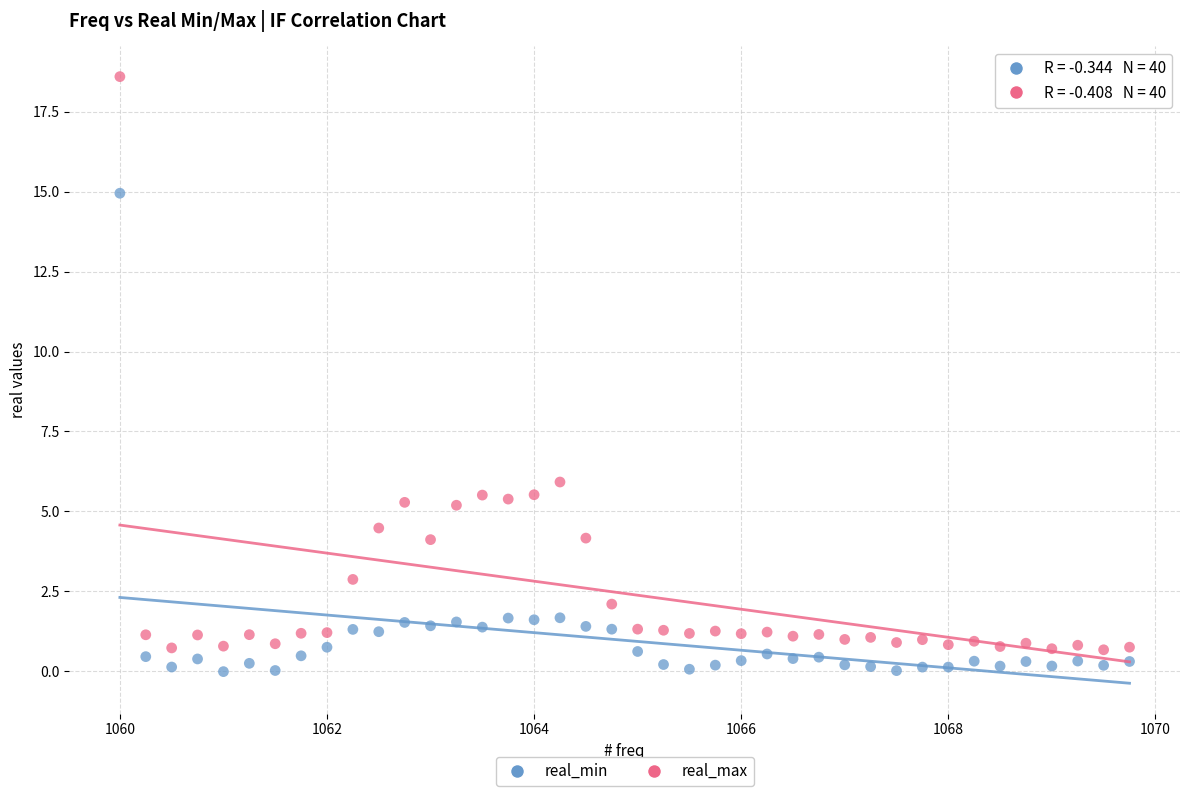

Across all series, what Y value is closest to 9?

5.9